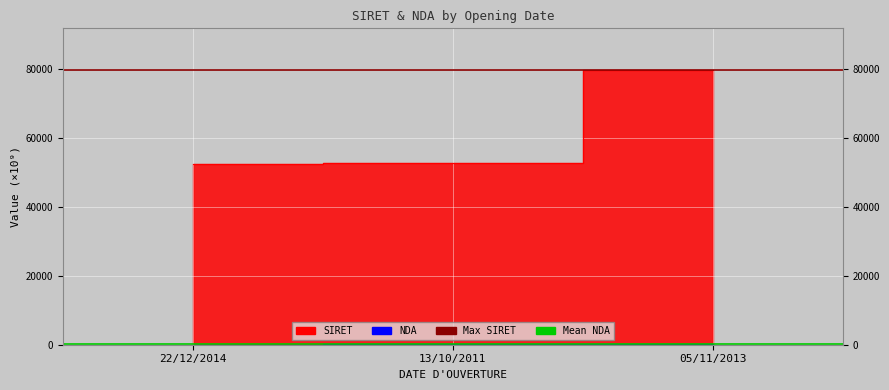

Is it true that SIRET equals 52391.1 at 22/12/2014?

True